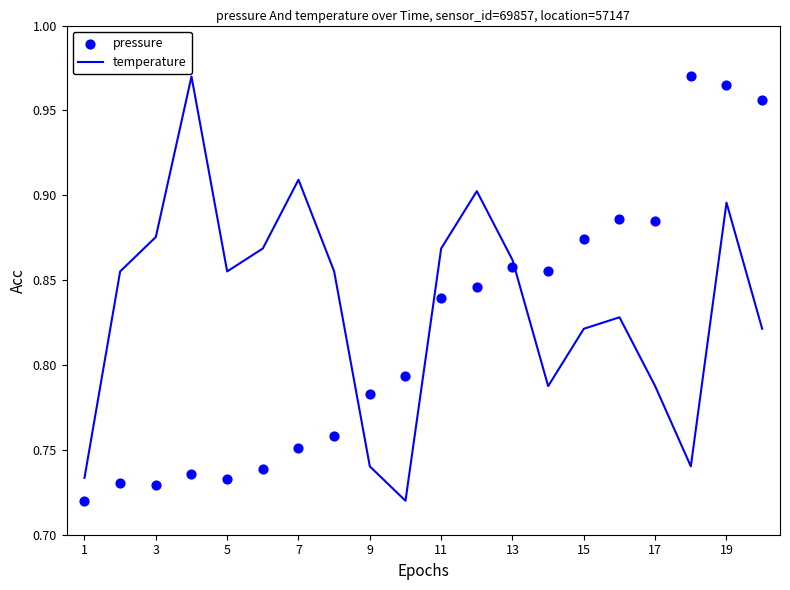

At how many categories does at least one series exceed 0?

20